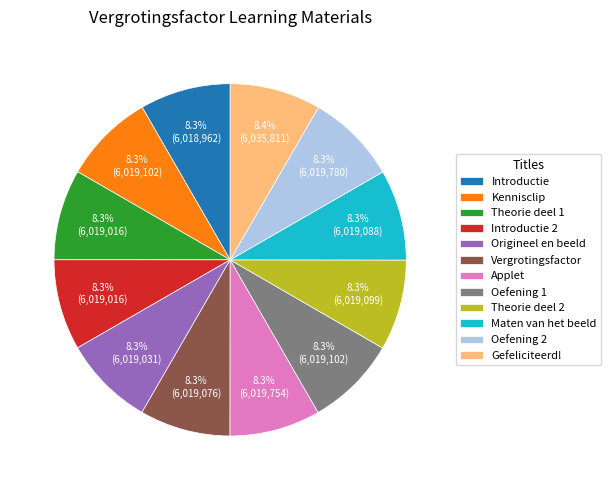

True or false: Introductie accounts for 8% of the total.

True